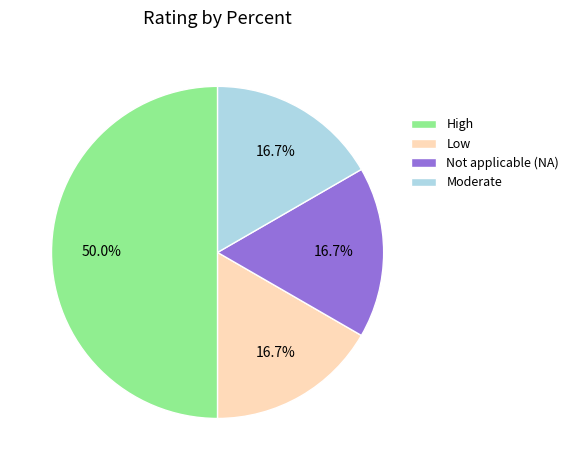

Which slice is the largest?

High